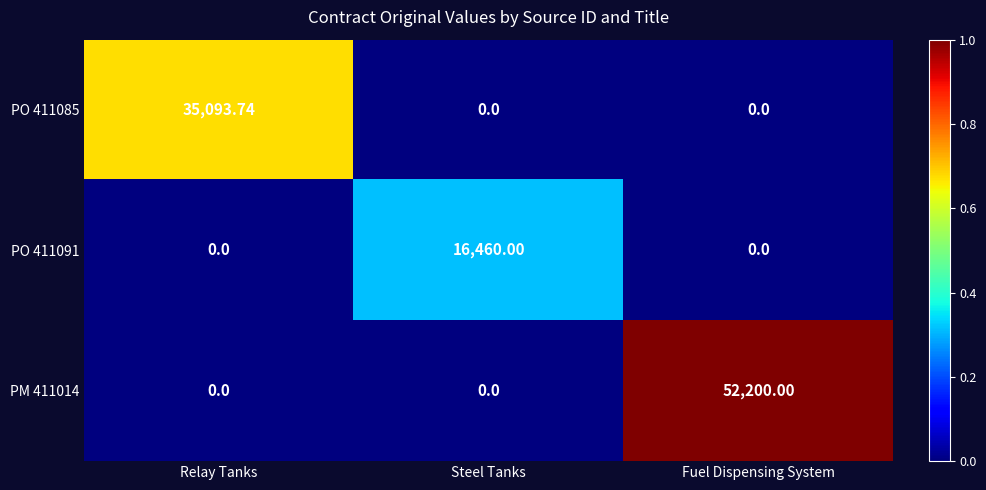

At which category is the sum across all series the highest?

Fuel Dispensing System